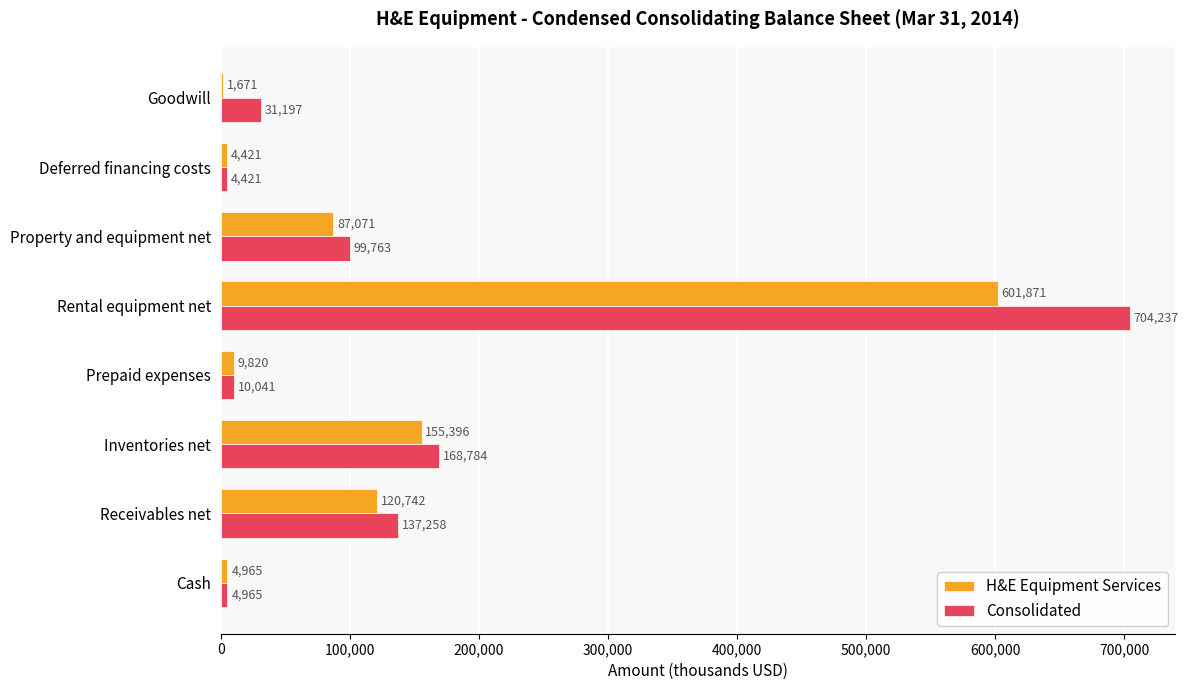

Between Prepaid expenses and Rental equipment net, which series saw the biggest shift?

Consolidated